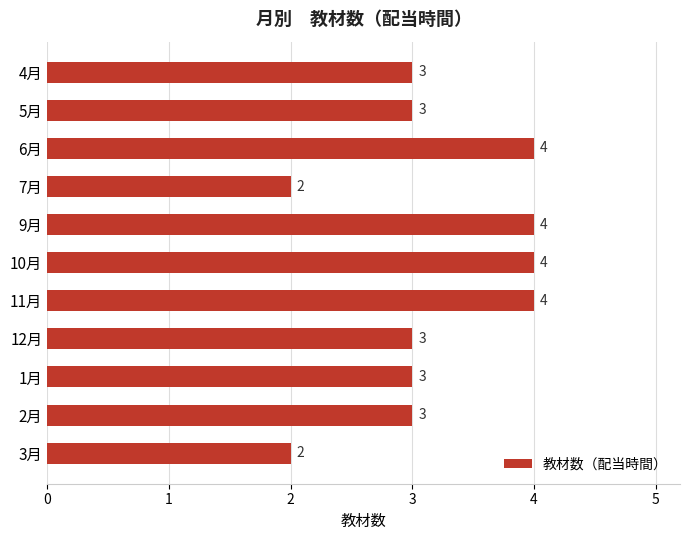

How many values are between 3 and 4?

9